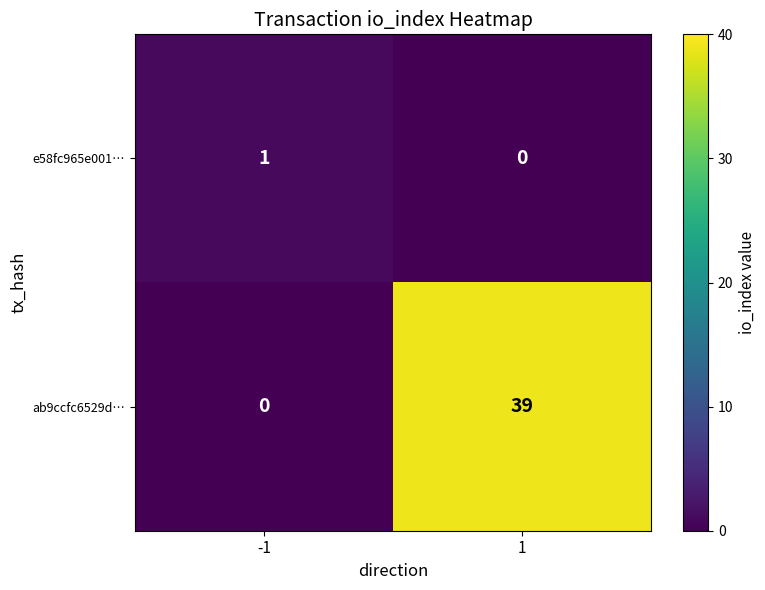

What is the maximum value shown in the chart?

39